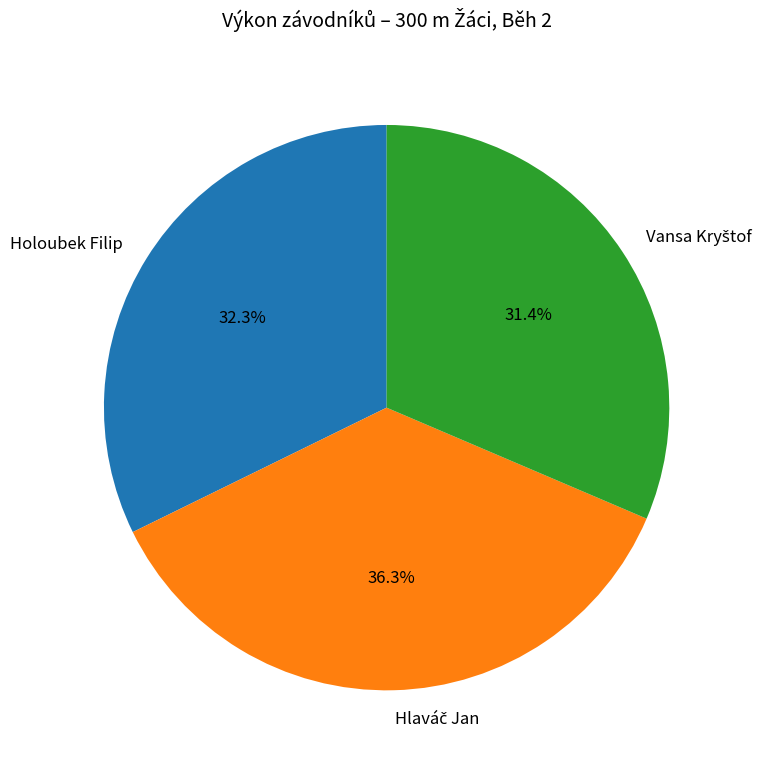

How many segments does this pie chart have?

3